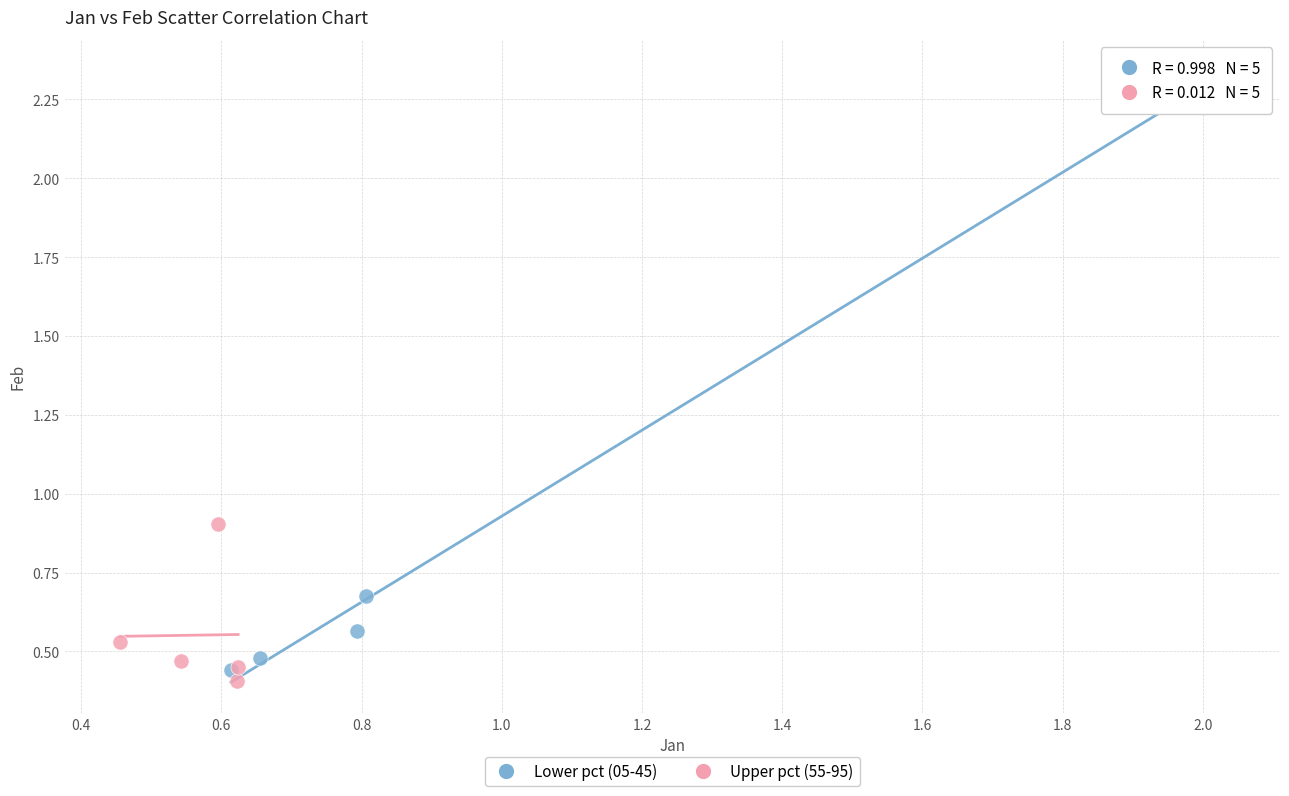

Which series reaches the minimum Y coordinate?

Upper pct (55-95)